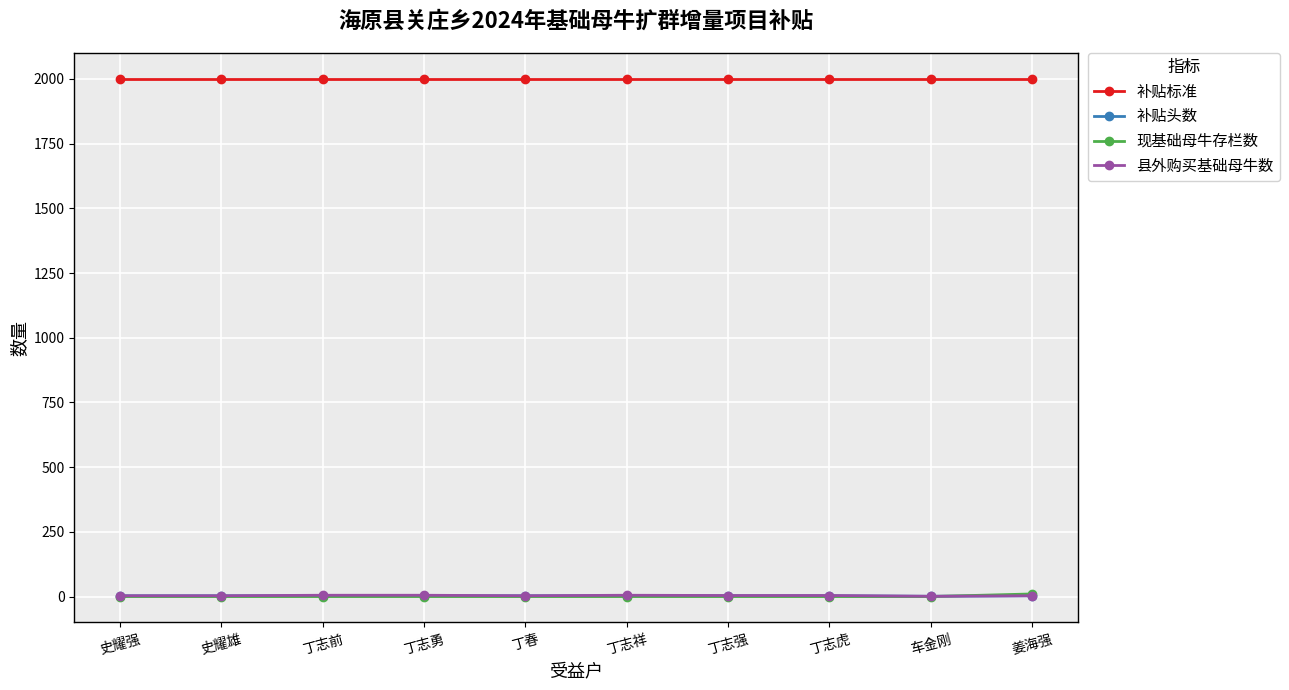

What is the label of the 7th point from the left?

丁志强